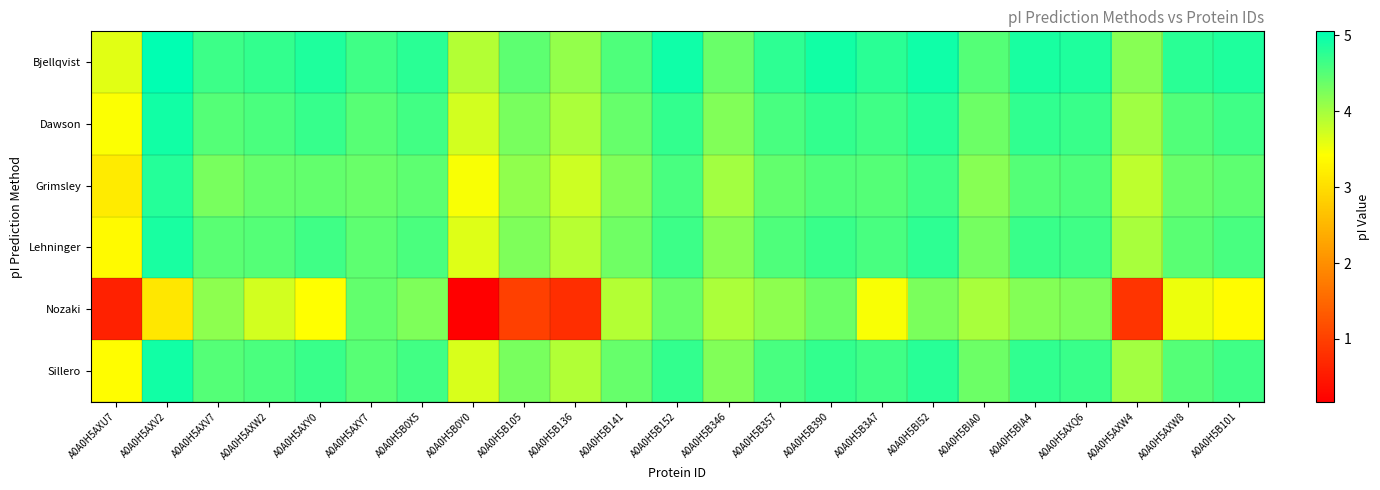

Rank the series by their maximum value, from lowest to highest.

Nozaki, Grimsley, Lehninger, Dawson, Sillero, Bjellqvist